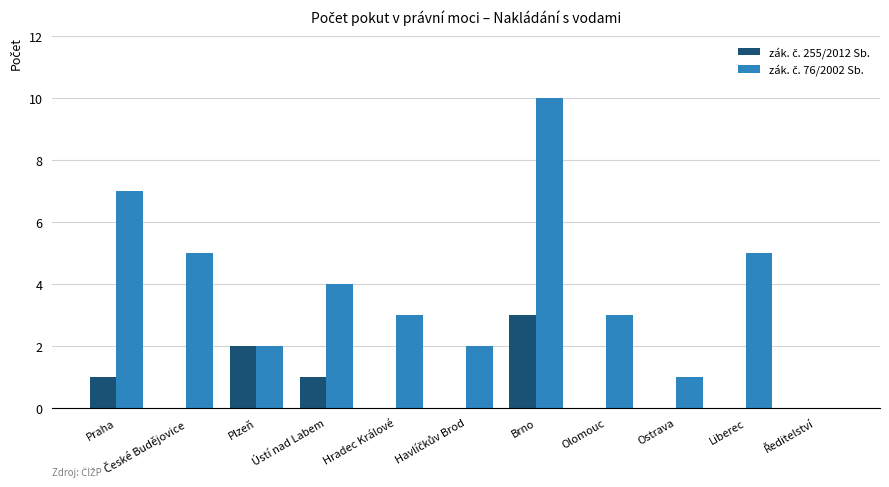

At which category is the sum across all series the highest?

Brno